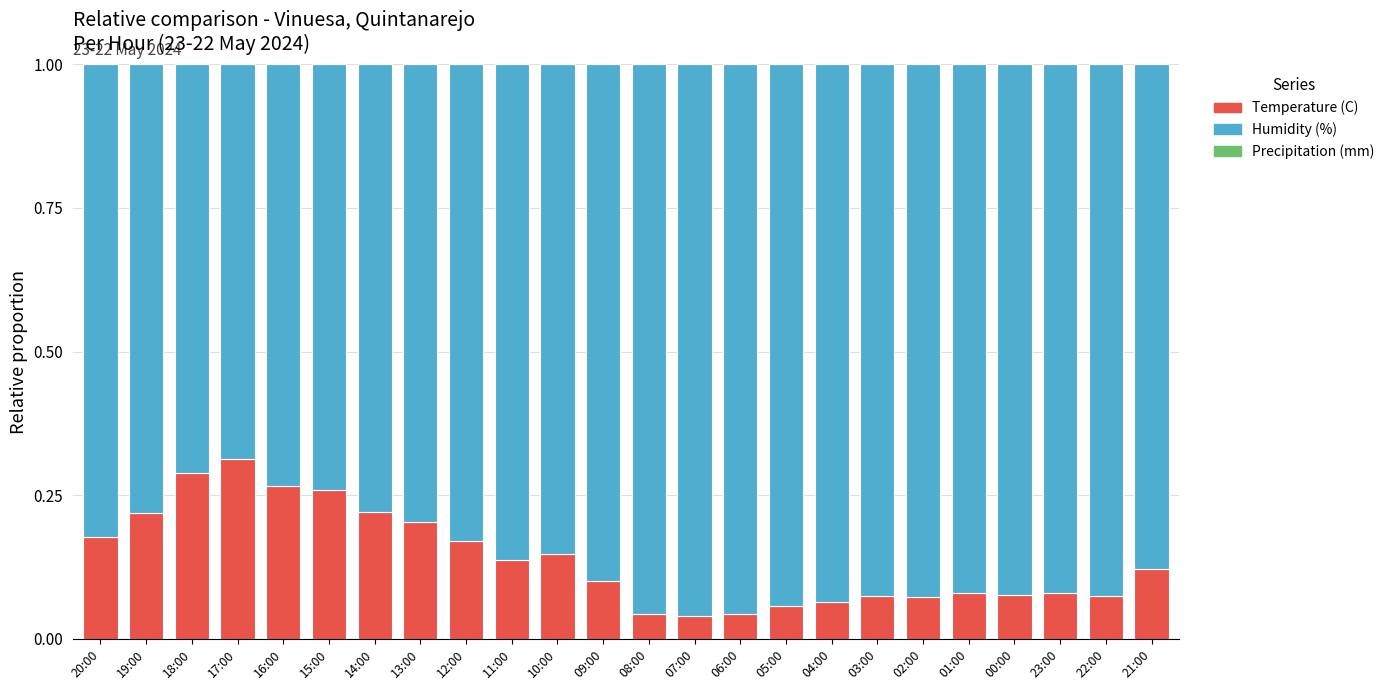

At which label does Temperature (C) reach its peak?

17:00